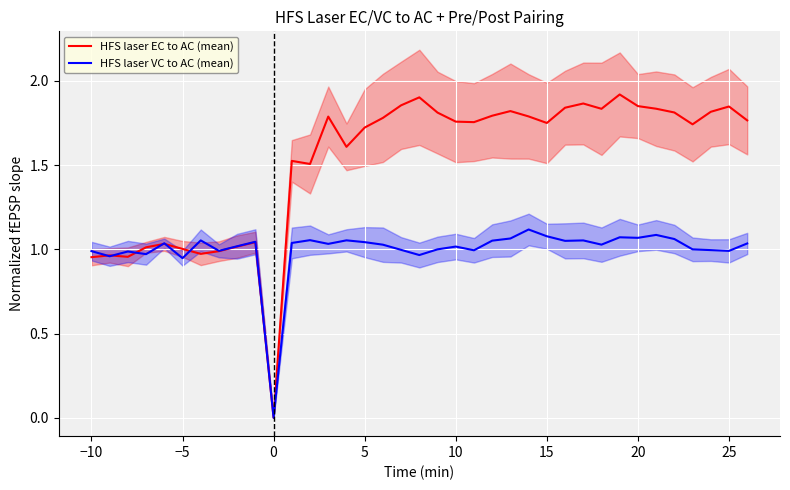

What is the difference between the maximum and second lowest values in the HFS laser EC to AC (mean) series?

1.0